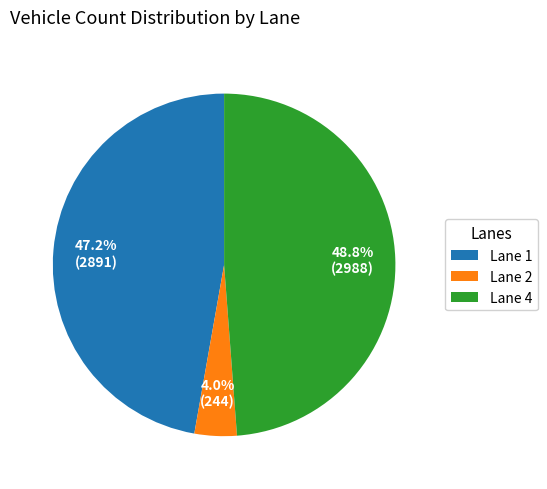

What portion of the pie excludes Lane 2?

96.0%